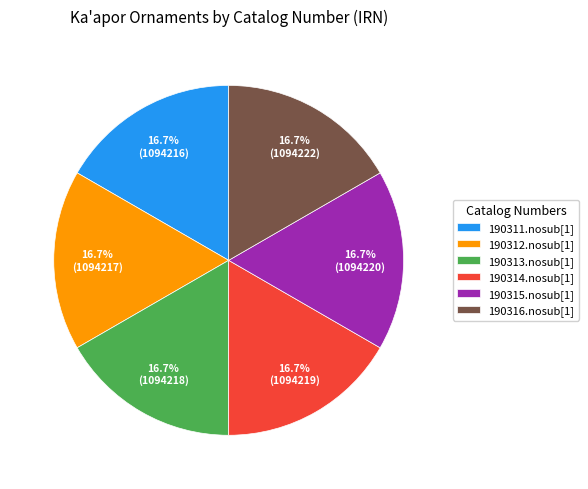

To the nearest percent, what percentage of the pie is 190311.nosub[1]?

17%